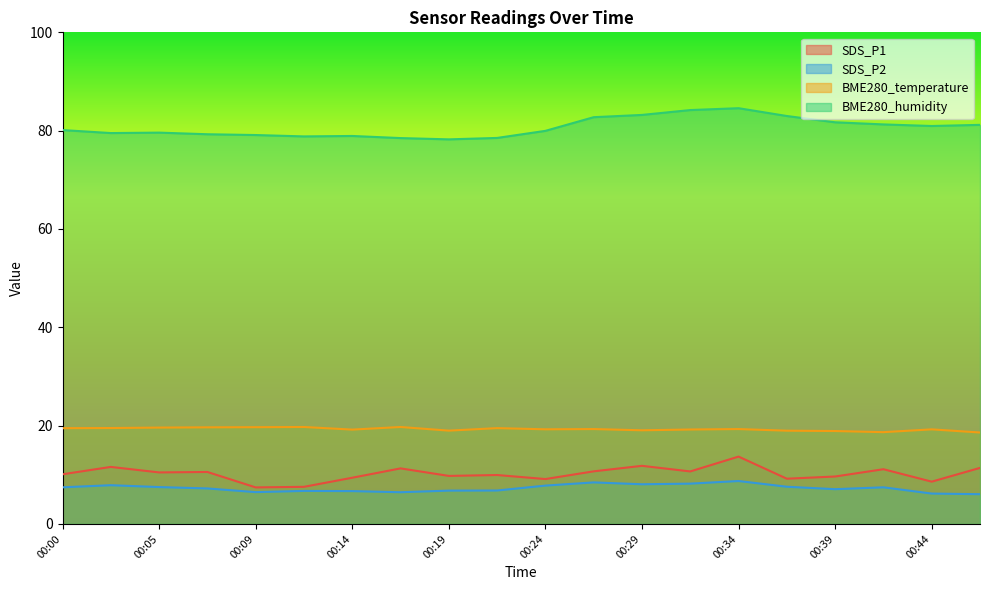

Where is BME280_temperature nearest to the value 19?

00:19